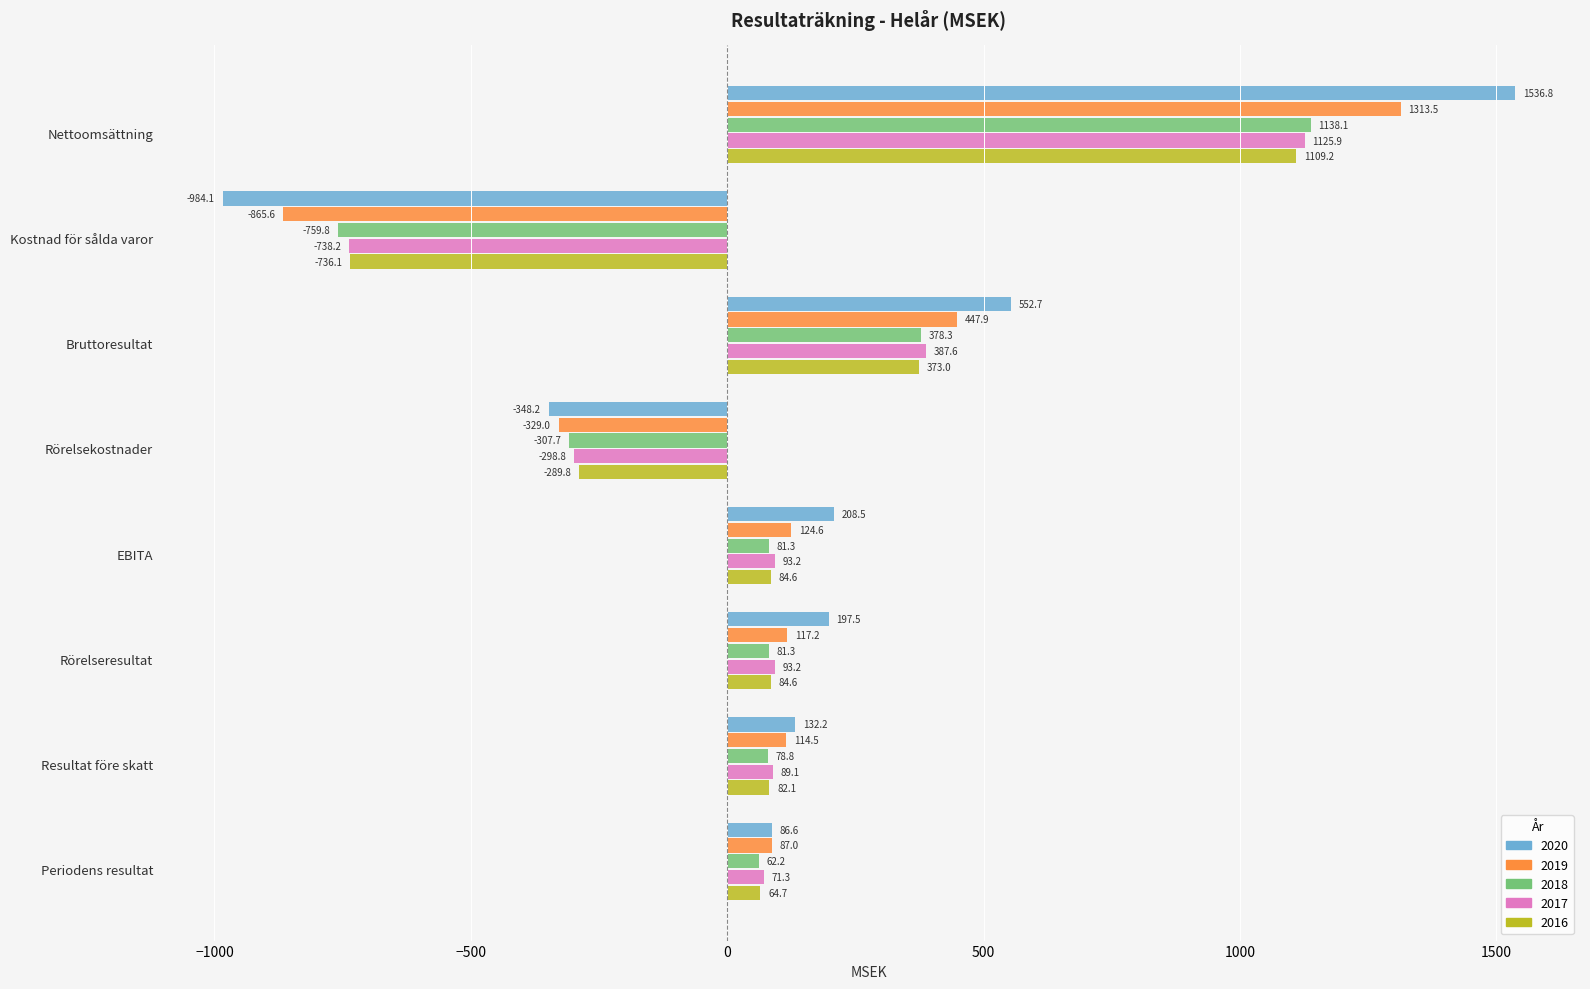

What is the difference between the 2016 values at Bruttoresultat and Rörelseresultat?

288.5